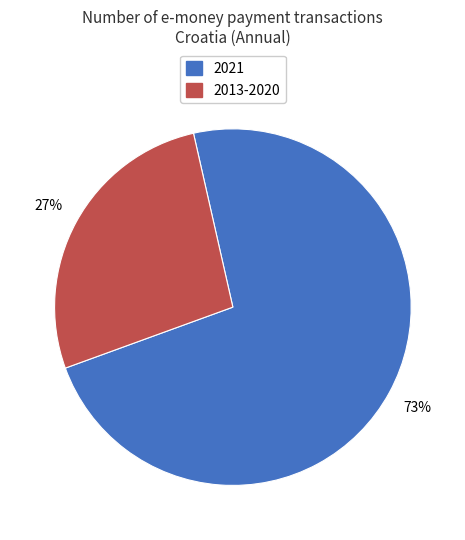

To the nearest percent, what is the combined percentage of 2013-2020 and 2021?

100%